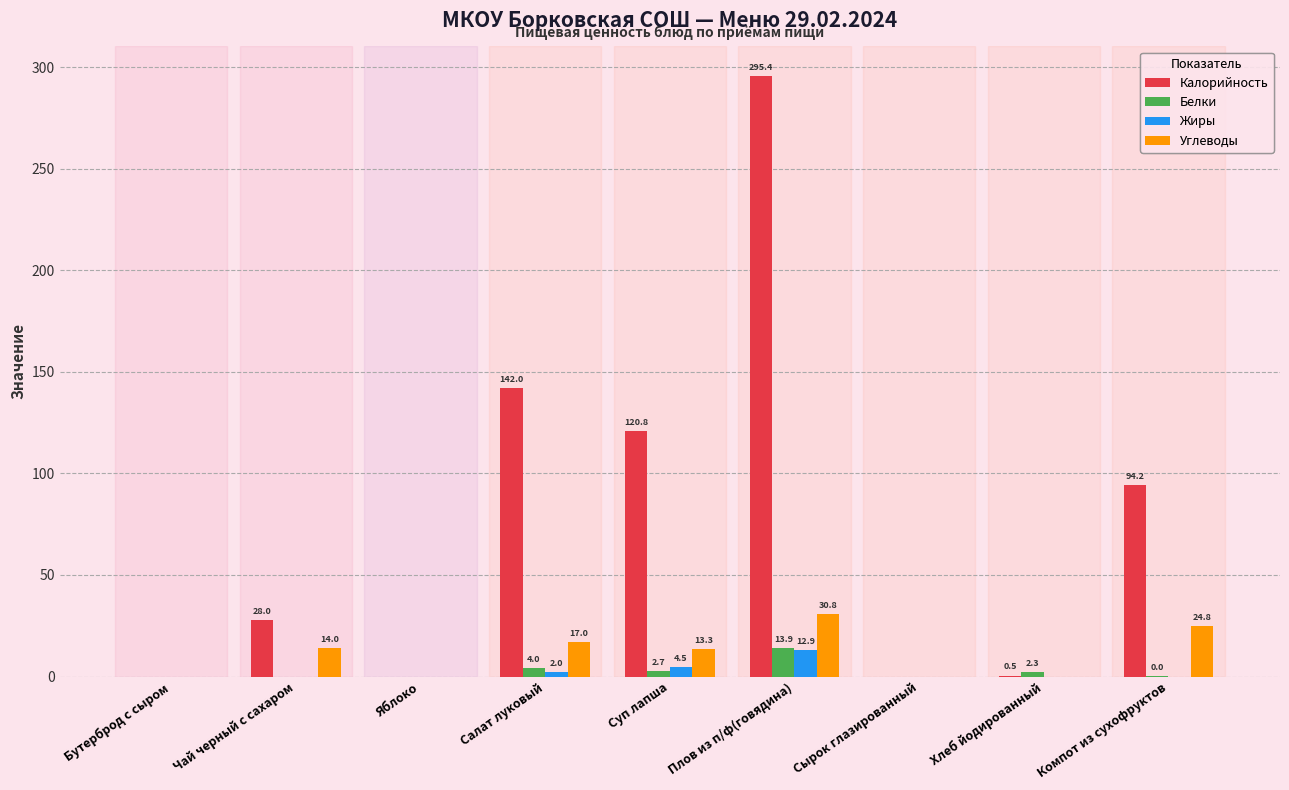

The Углеводы series shows 17.0 at Салат луковый. True or false?

True